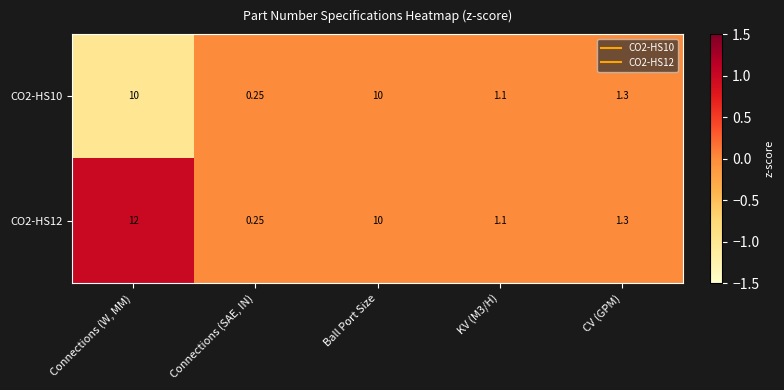

At which label does CO2-HS10 reach its minimum?

Connections (SAE, IN)